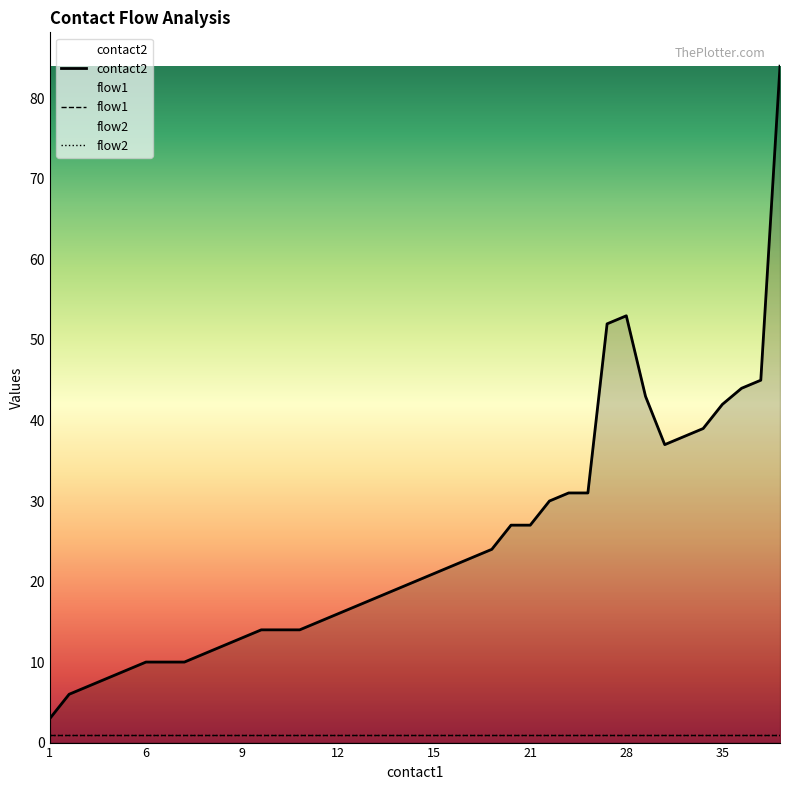

What is the average value of the flow2 series?

1